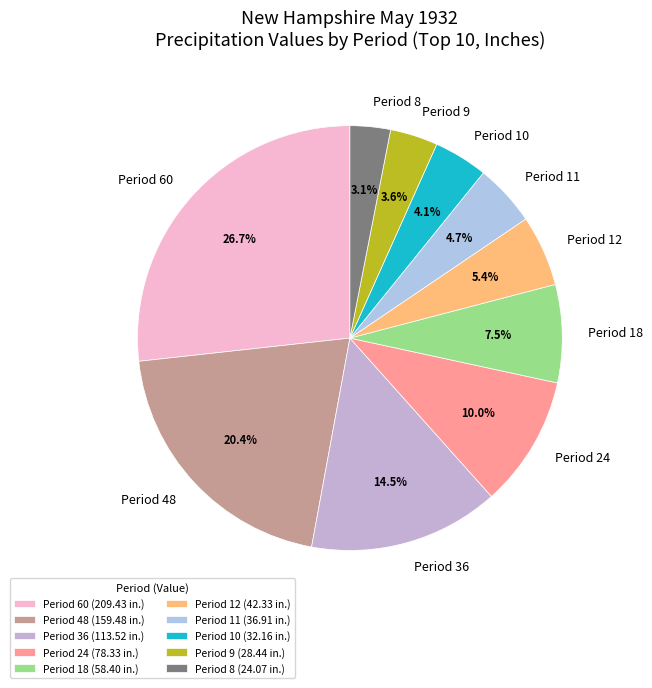

What is the ratio of the value at Period 48 to the value at Period 10?

5.0